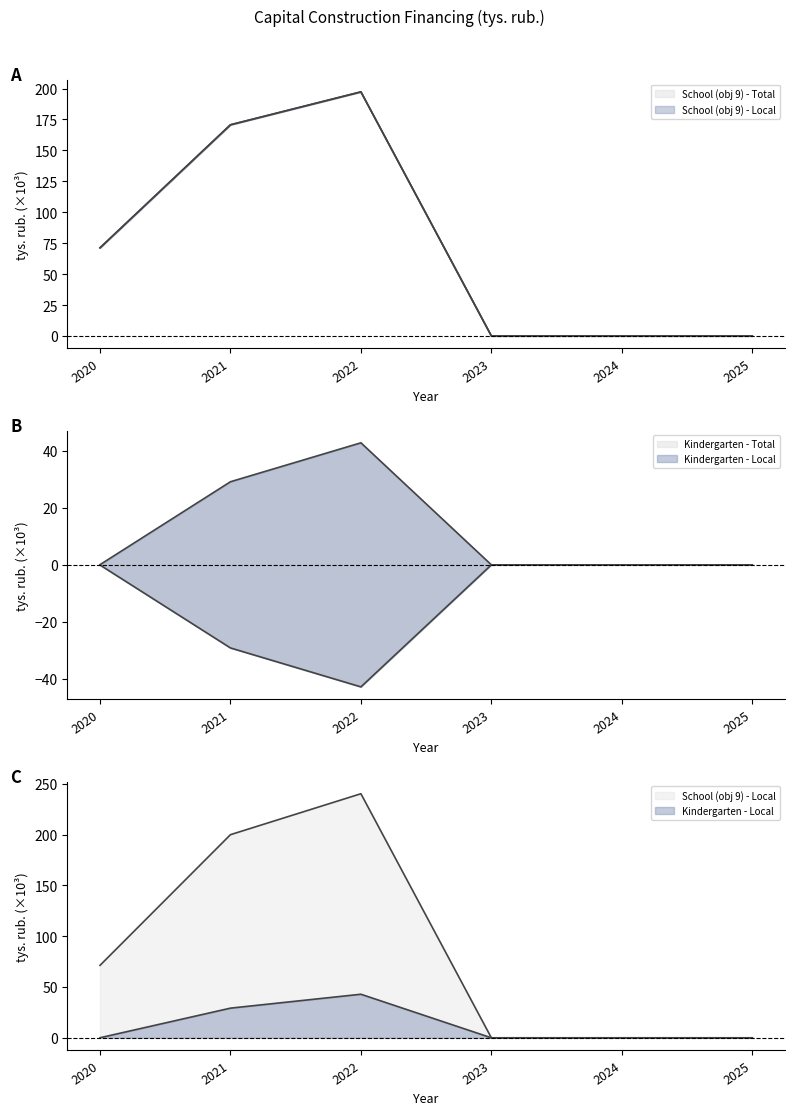

Which category has the highest value in the Kindergarten - Total series?

2022